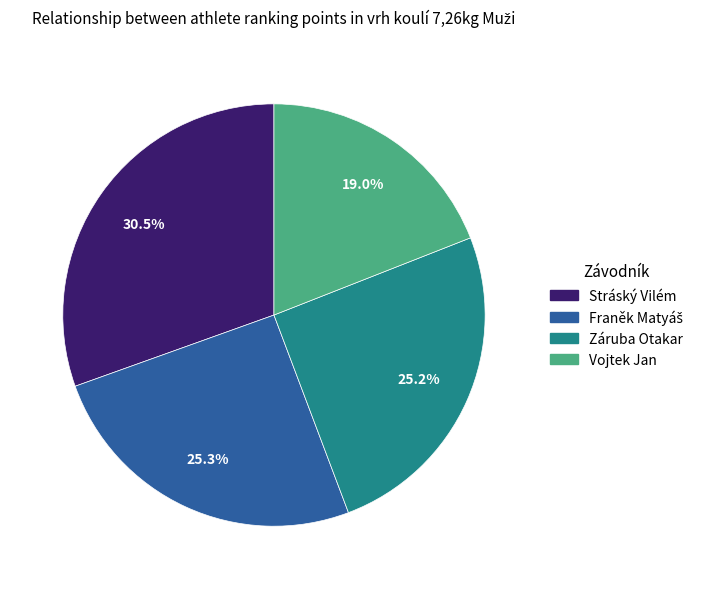

What percentage is NOT represented by Stráský Vilém?

69.5%